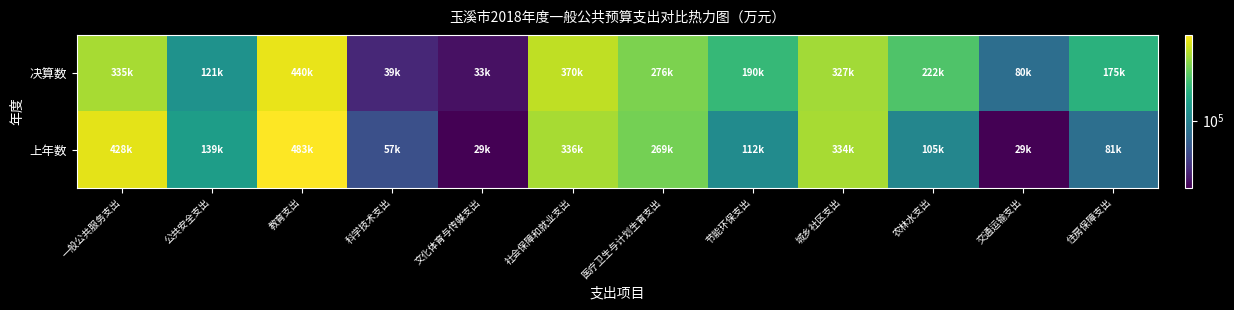

Which series has the largest total across all categories?

决算数